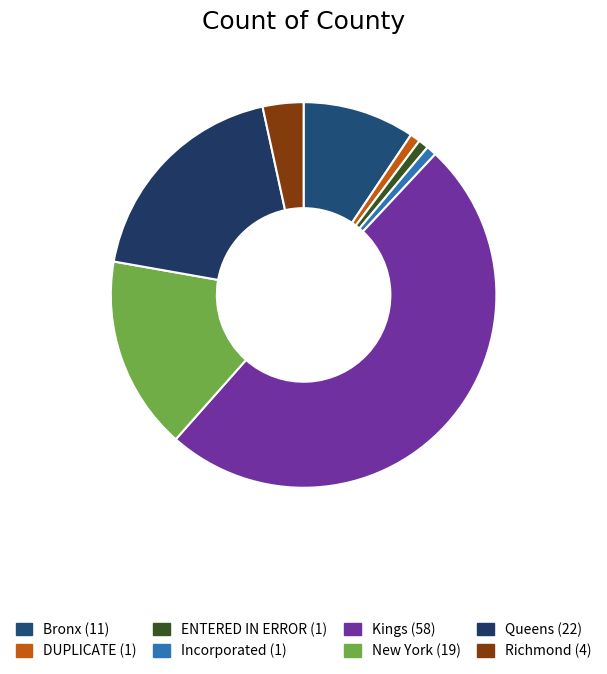

What percentage do ENTERED IN ERROR and Kings together represent?

50.4%